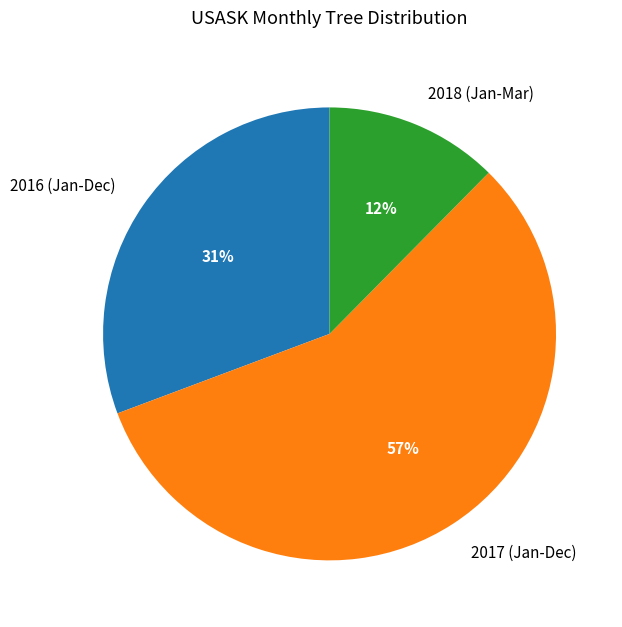

Is there any slice that represents more than half of the pie?

Yes